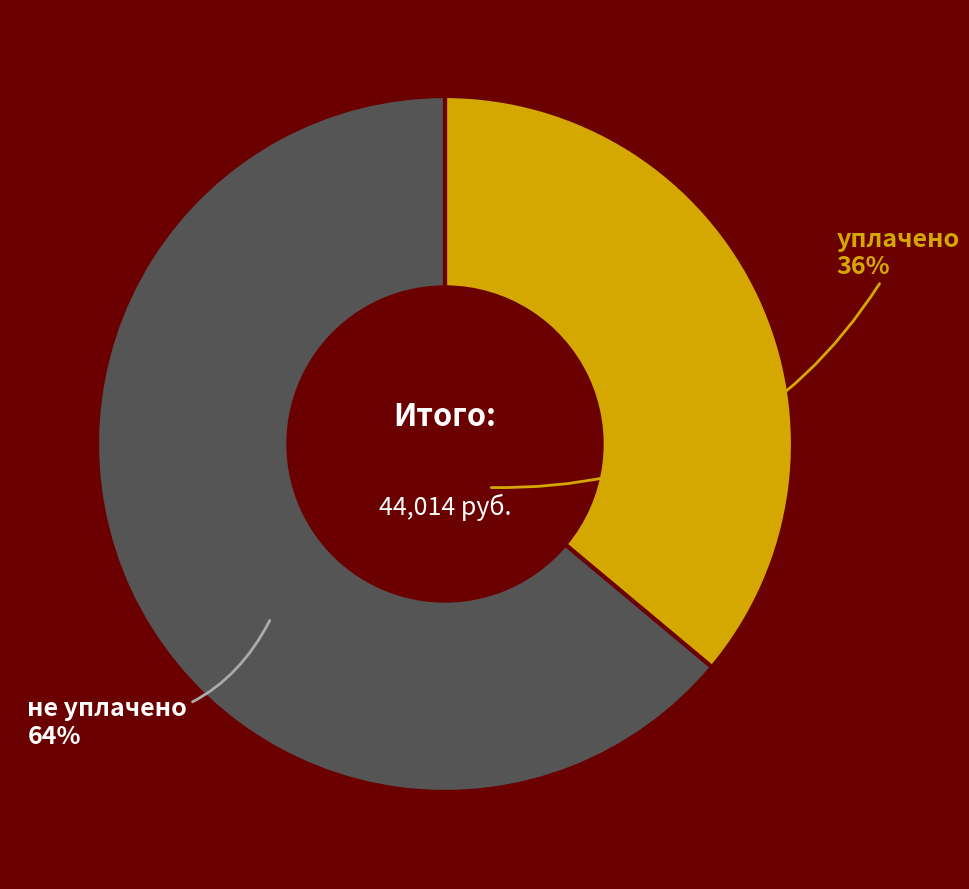

Is the sum of не уплачено and уплачено greater than half?

Yes